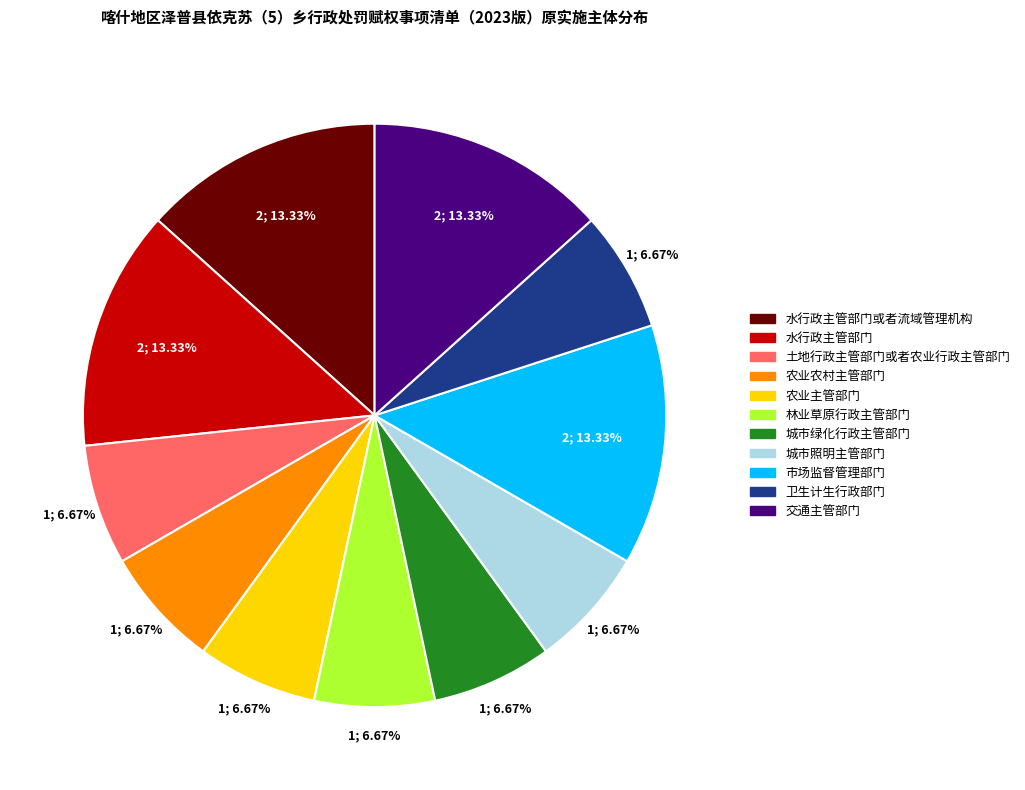

Does any single category account for the majority?

No